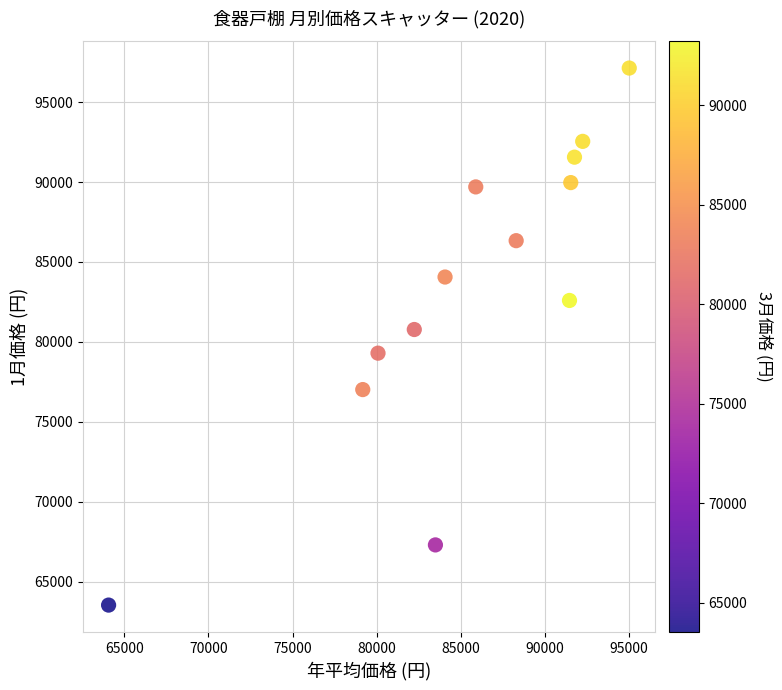

What is the range of X values (max minus min)?

30938